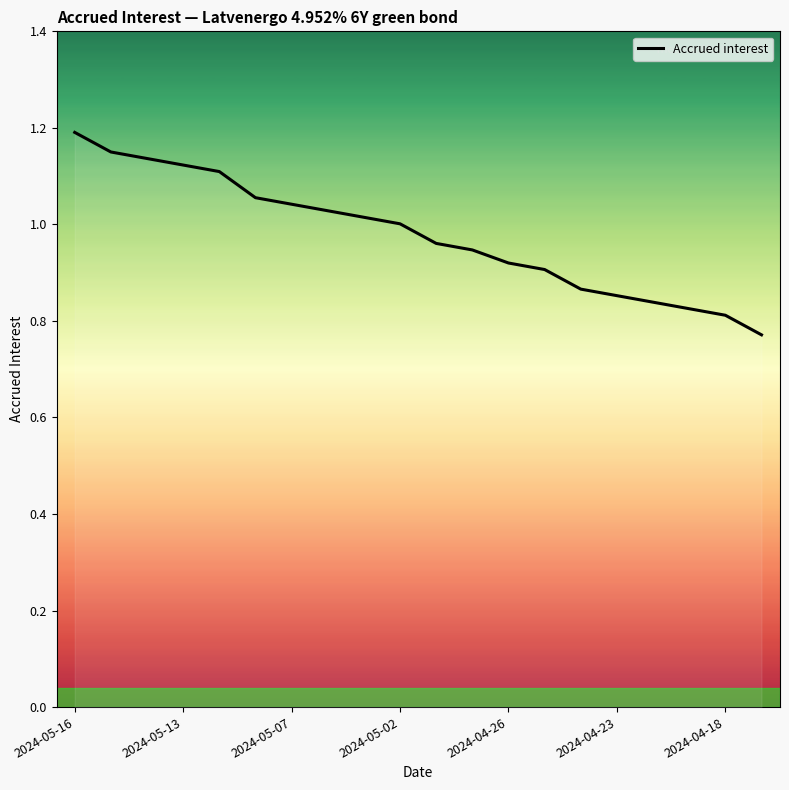

At which category does the chart reach its peak across all series?

2024-05-16